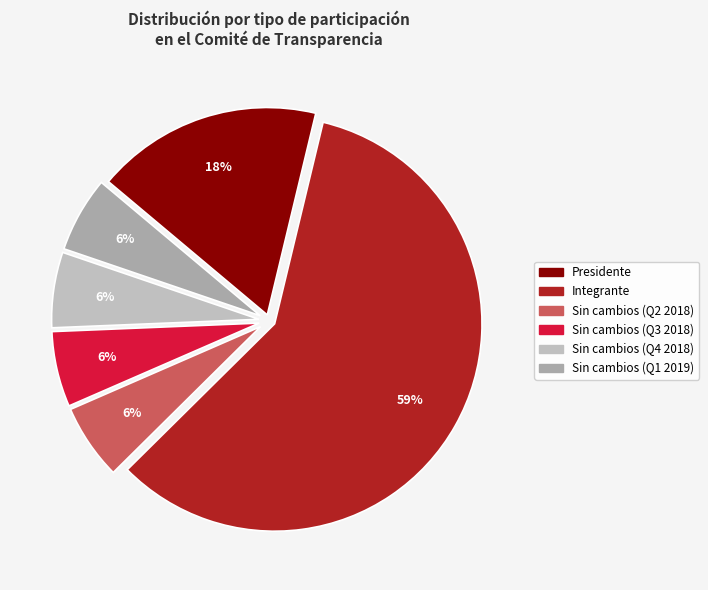

Count the number of slices in the pie.

6